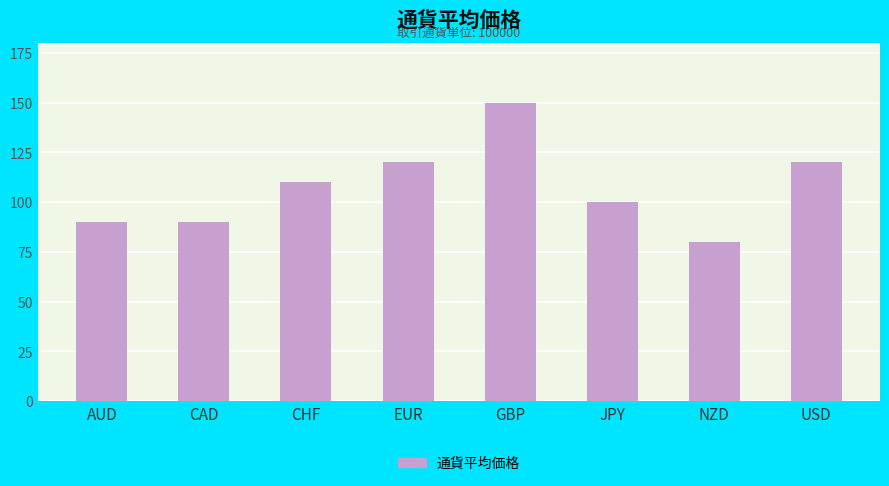

What is the difference between the maximum and minimum values?

70